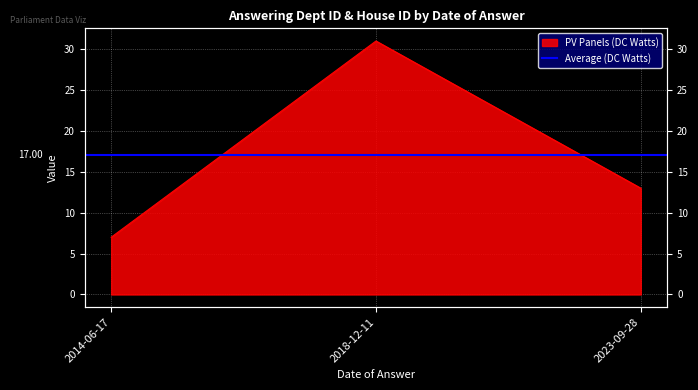

Between 2018-12-11 and 2023-09-28, which is larger?

2018-12-11